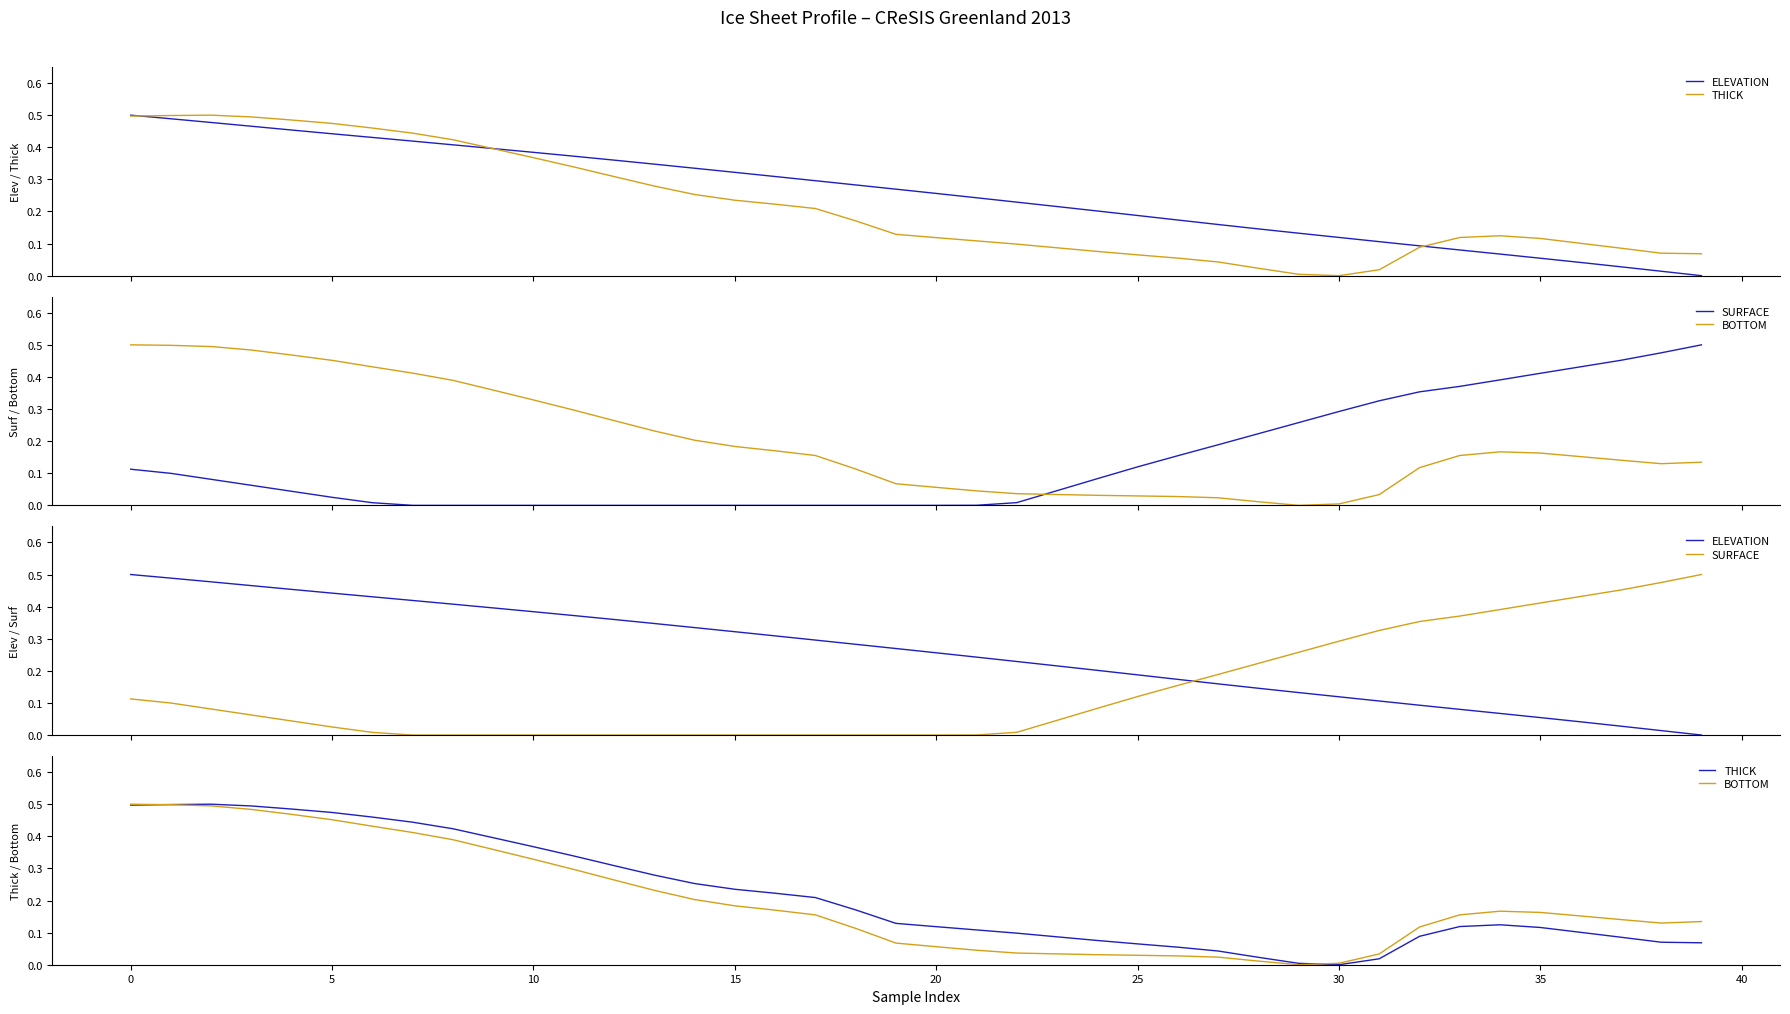

Which series ends up on top after the final intersection of BOTTOM and THICK?

BOTTOM